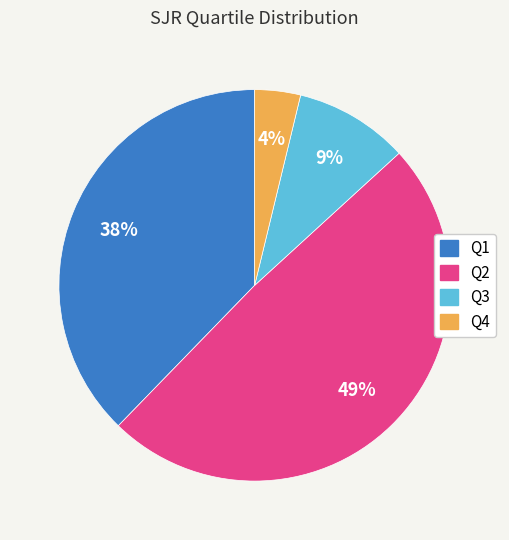

What is the largest slice in the pie chart?

Q2